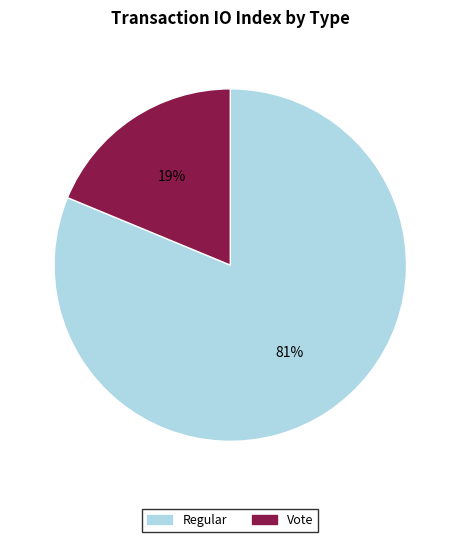

Which category has the smallest portion of the pie?

Vote